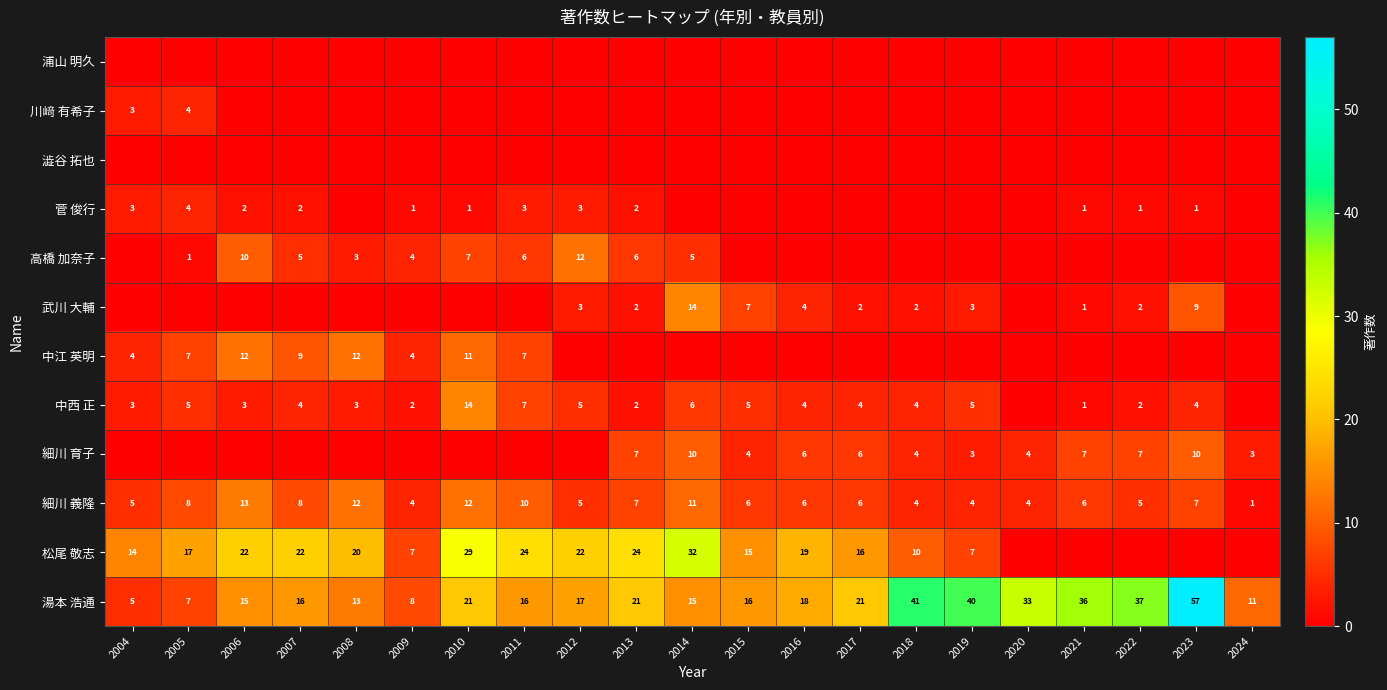

What is the difference between the highest and lowest values at 2024?

11